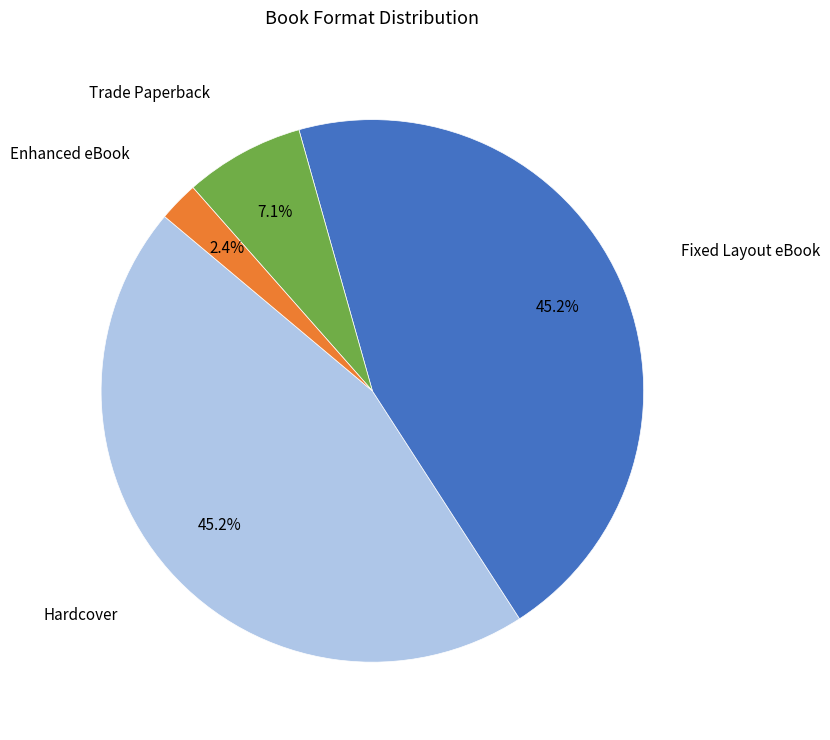

To the nearest percent, what is the average slice percentage?

25%